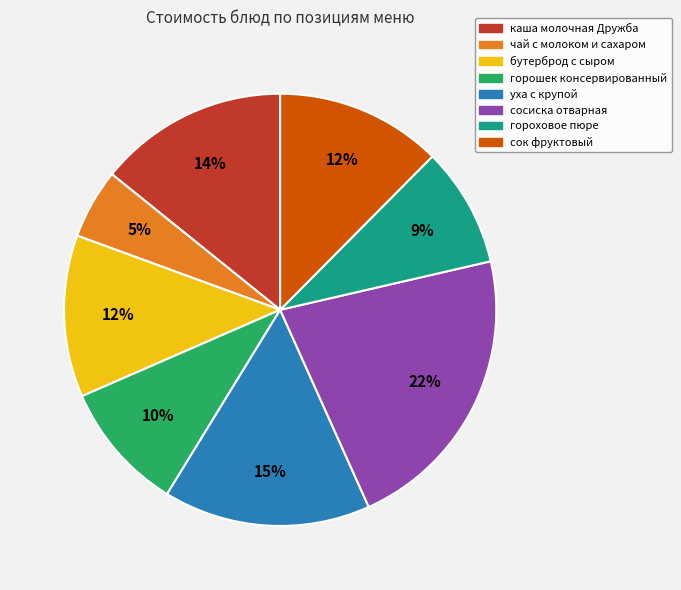

To the nearest percent, what is the difference between the largest and smallest slice percentages?

17%